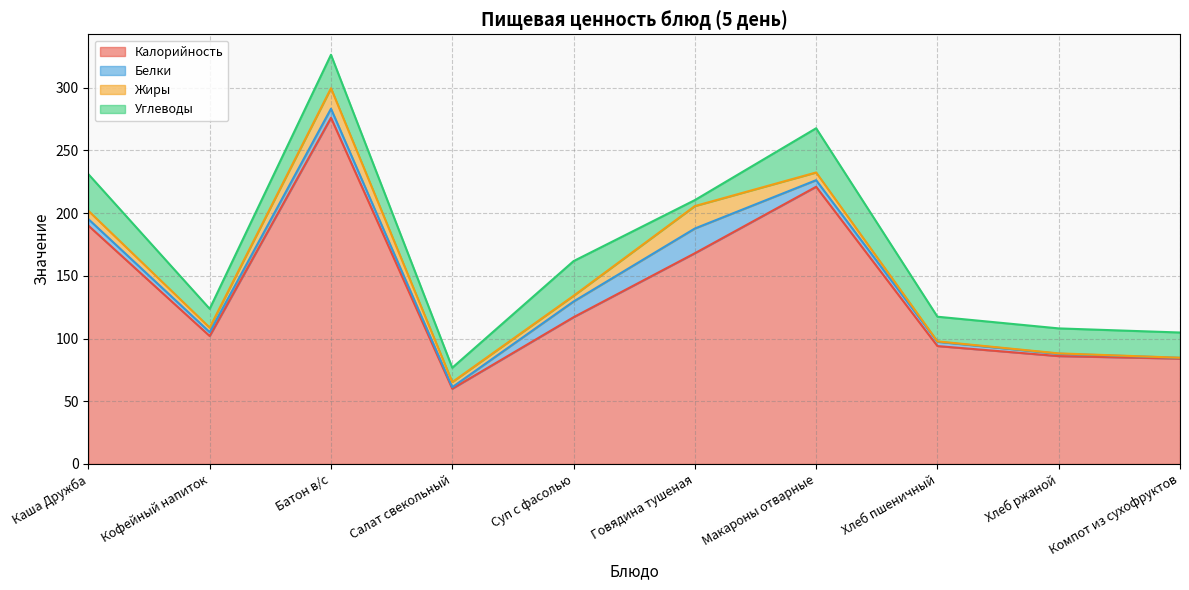

What position from the left is Говядина тушеная?

6